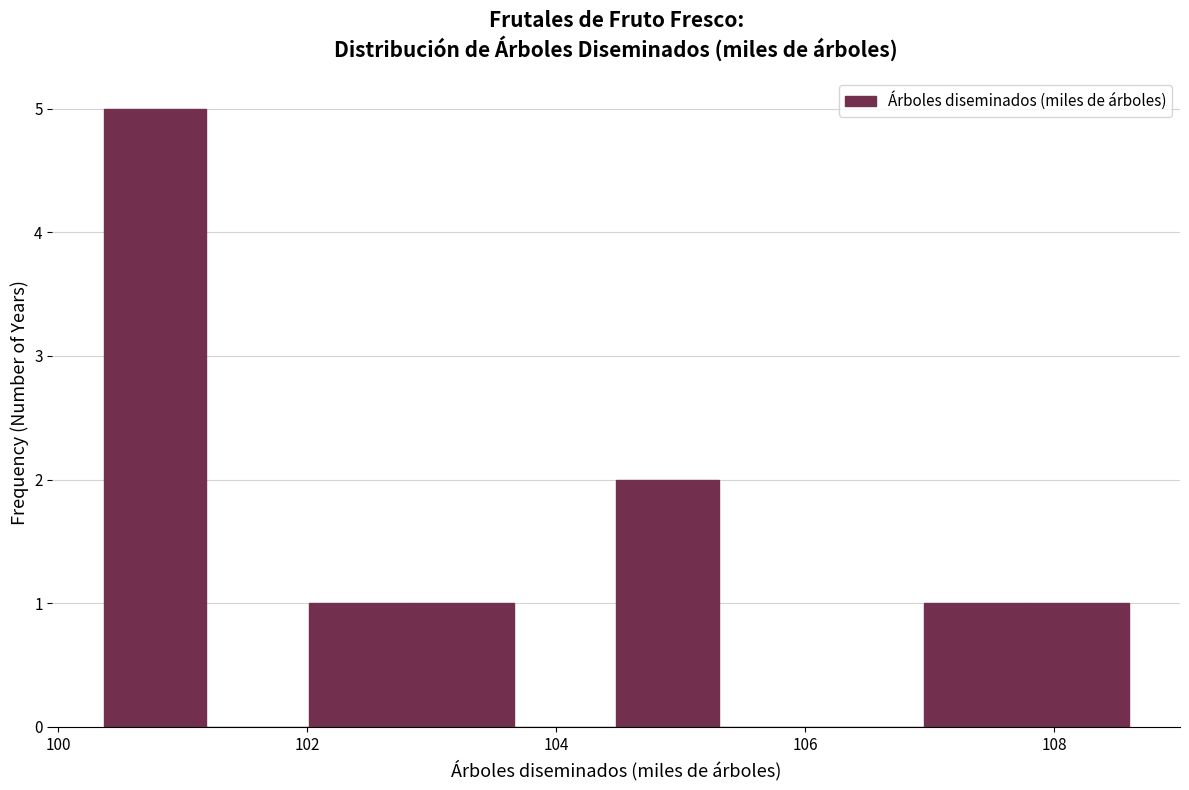

Reading left to right, list every bar in this chart as the range it spans on the x-axis followed by its height. Neither the bar edges nor the heights are printed on the chart, so give them approximately, as read against the axes.

100.4 to 101.2: 5
101.2 to 102.0: 0
102.0 to 102.8: 1
102.8 to 103.6: 1
103.6 to 104.4: 0
104.4 to 105.4: 2
105.4 to 106.2: 0
106.2 to 107.0: 0
107.0 to 107.8: 1
107.8 to 108.6: 1